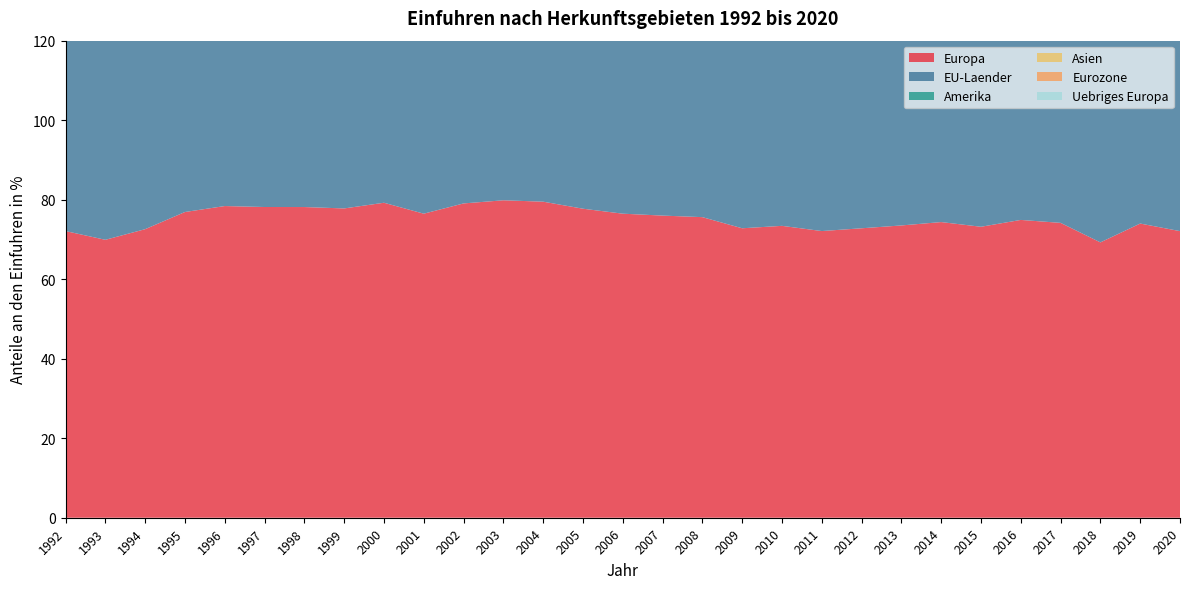

Reading left to right, what are all the values shown in this chart?

Europa: 1992=72.1	1993=69.9	1994=72.6	1995=76.9	1996=78.4	1997=78.2	1998=78.2	1999=77.8	2000=79.2	2001=76.5	2002=79.1	2003=79.8	2004=79.5	2005=77.7	2006=76.5	2007=76.0	2008=75.6	2009=72.8	2010=73.4	2011=72.1	2012=72.8	2013=73.5	2014=74.4	2015=73.2	2016=74.9	2017=74.2	2018=69.3	2019=74.0	2020=72.1
EU-Laender: 1992=66.2	1993=63.0	1994=64.9	1995=69.4	1996=71.3	1997=70.5	1998=71.0	1999=71.3	2000=72.1	2001=70.6	2002=72.5	2003=73.5	2004=72.9	2005=70.2	2006=68.2	2007=65.6	2008=64.2	2009=61.9	2010=62.0	2011=60.9	2012=61.6	2013=64.7	2014=64.7	2015=65.5	2016=68.3	2017=67.5	2018=69.3	2019=66.5	2020=61.1
Amerika: 1992=9.8	1993=10.3	1994=11.1	1995=9.8	1996=8.7	1997=8.9	1998=9.5	1999=8.8	2000=8.0	2001=10.3	2002=8.6	2003=8.8	2004=8.2	2005=9.1	2006=10.5	2007=9.8	2008=9.7	2009=12.1	2010=10.1	2011=10.2	2012=10.9	2013=9.7	2014=9.1	2015=11.0	2016=8.8	2017=8.2	2018=7.8	2019=8.5	2020=8.4
Asien: 1992=13.0	1993=14.6	1994=11.5	1995=10.1	1996=11.6	1997=11.2	1998=10.7	1999=11.1	2000=10.5	2001=10.6	2002=10.0	2003=9.5	2004=10.1	2005=11.0	2006=11.1	2007=12.4	2008=13.0	2009=13.2	2010=14.5	2011=15.6	2012=14.2	2013=14.0	2014=14.4	2015=14.2	2016=14.4	2017=15.7	2018=14.8	2019=15.5	2020=17.5
Eurozone: 1992=55.8	1993=51.6	1994=53.6	1995=56.9	1996=57.8	1997=55.7	1998=55.9	1999=54.6	2000=55.5	2001=53.7	2002=55.9	2003=57.1	2004=57.2	2005=55.0	2006=53.2	2007=51.5	2008=50.9	2009=47.8	2010=48.9	2011=47.9	2012=47.9	2013=49.6	2014=48.6	2015=49.7	2016=52.0	2017=50.5	2018=54.0	2019=50.4	2020=47.5
Uebriges Europa: 1992=5.9	1993=6.9	1994=7.7	1995=7.5	1996=7.1	1997=7.7	1998=7.1	1999=6.5	2000=7.2	2001=5.8	2002=6.5	2003=6.3	2004=6.6	2005=7.5	2006=8.2	2007=10.4	2008=11.4	2009=10.9	2010=11.4	2011=11.2	2012=11.2	2013=8.9	2014=9.6	2015=7.7	2016=6.6	2017=6.7	2018=6.7	2019=7.5	2020=10.9